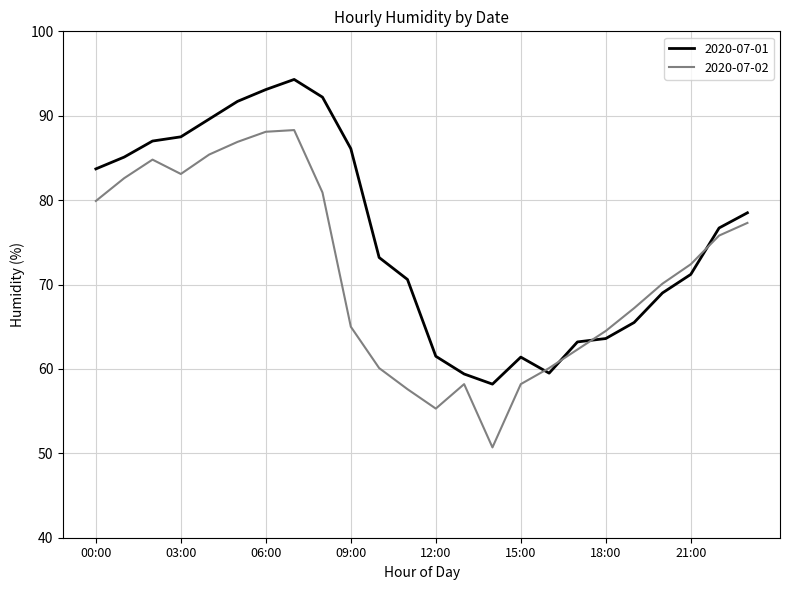

Which series has the largest total across all categories?

2020-07-01